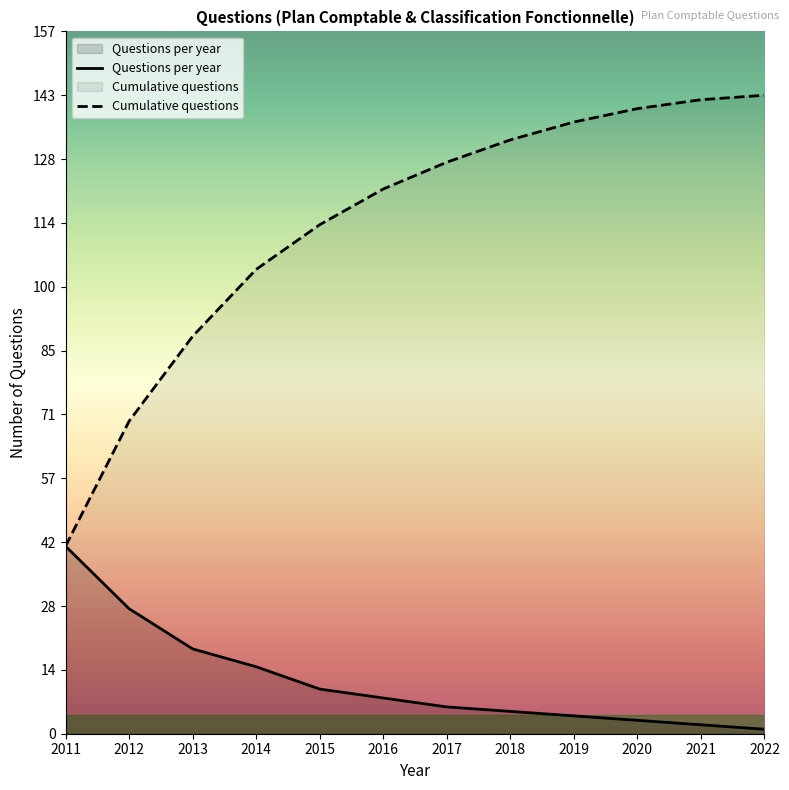

Rank the series by their maximum value, from lowest to highest.

Questions per year, Cumulative questions